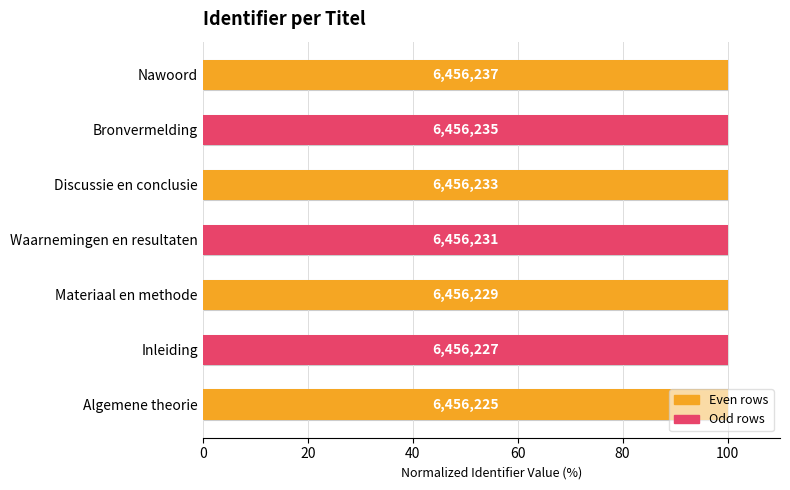

What is the value of the 3rd bar from the left?

100.0